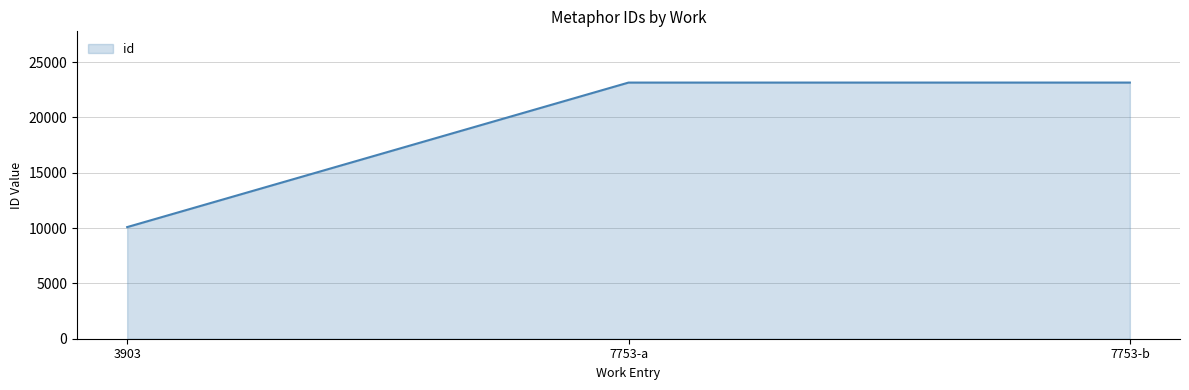

What is the maximum value shown in the chart?

23156